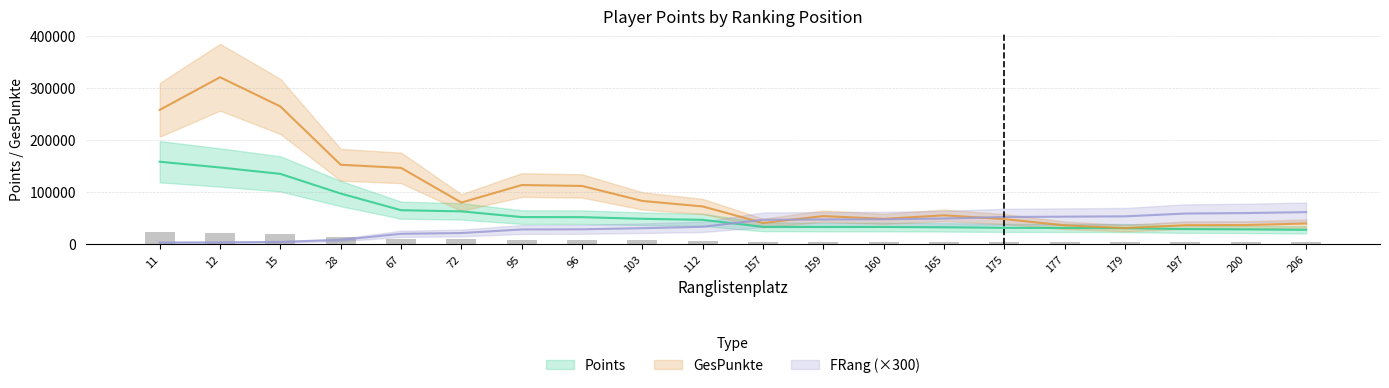

At which label does GesPunkte reach its minimum?

179